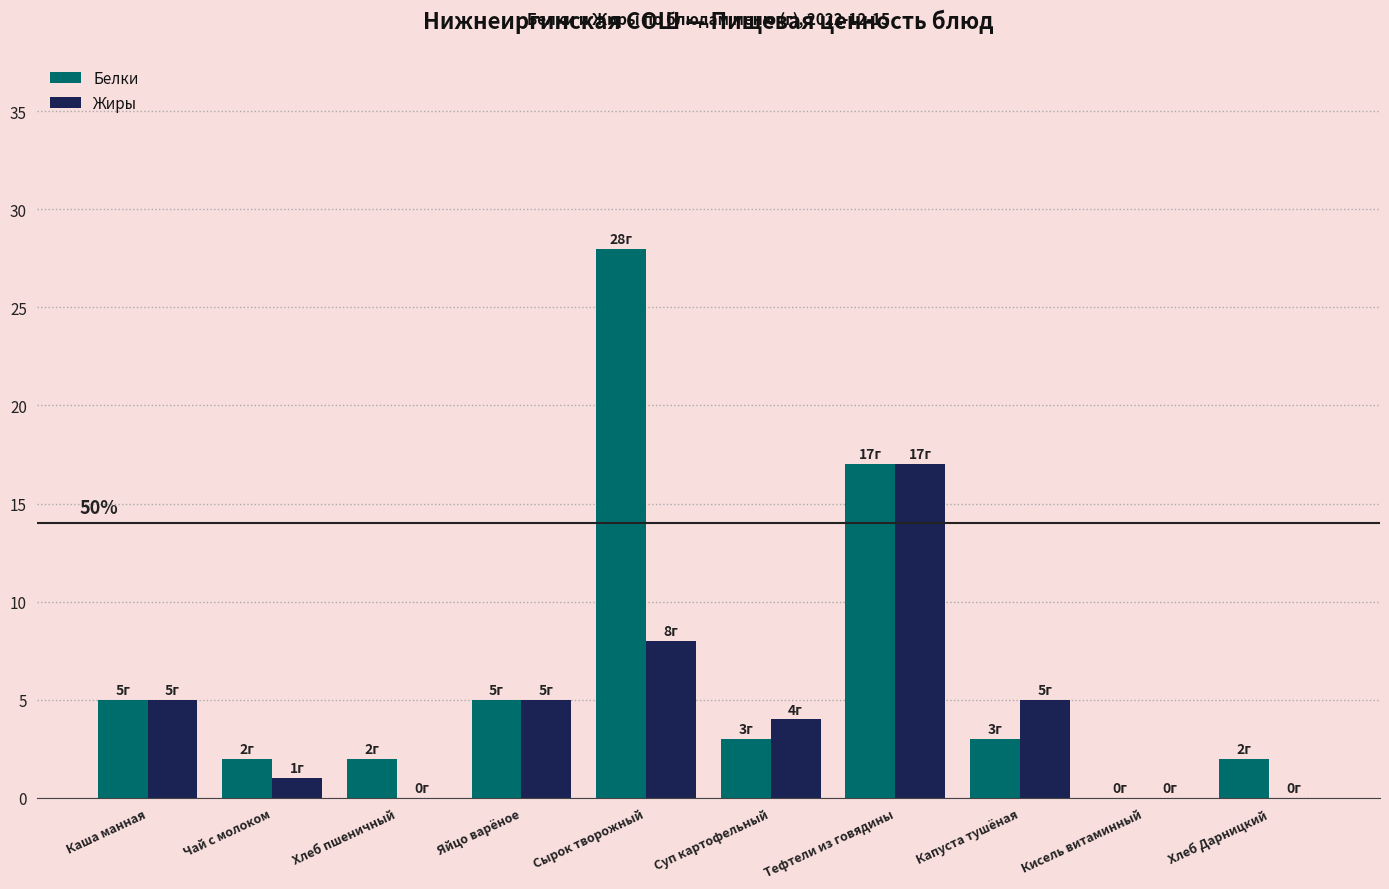

What is the highest value of the Белки series?

28